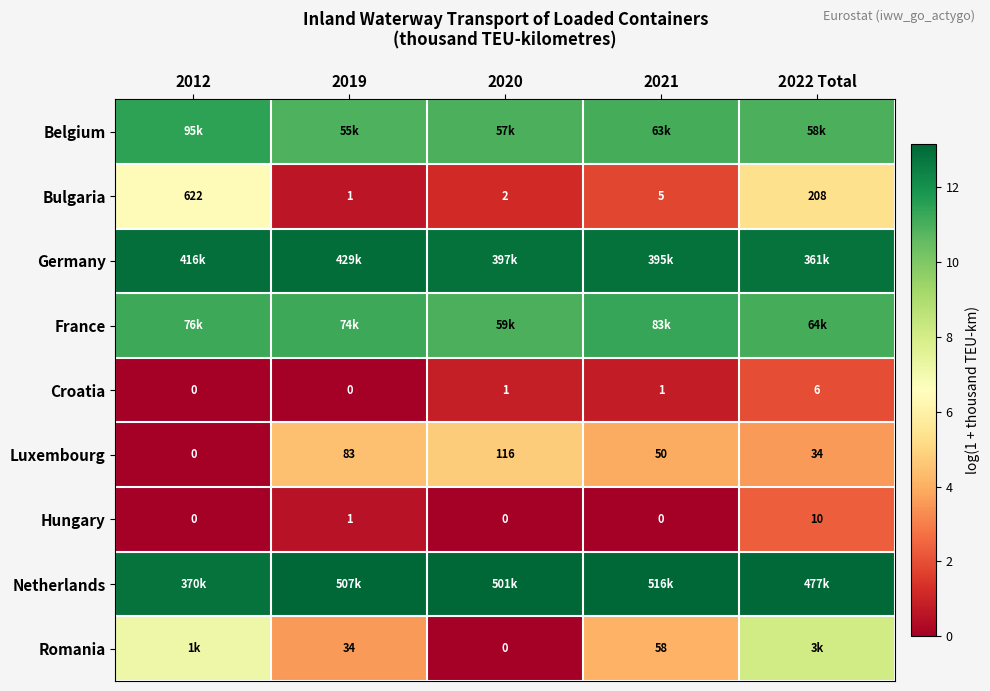

Is the value of Luxembourg at 2022 Total greater than the value of Romania at 2021?

No